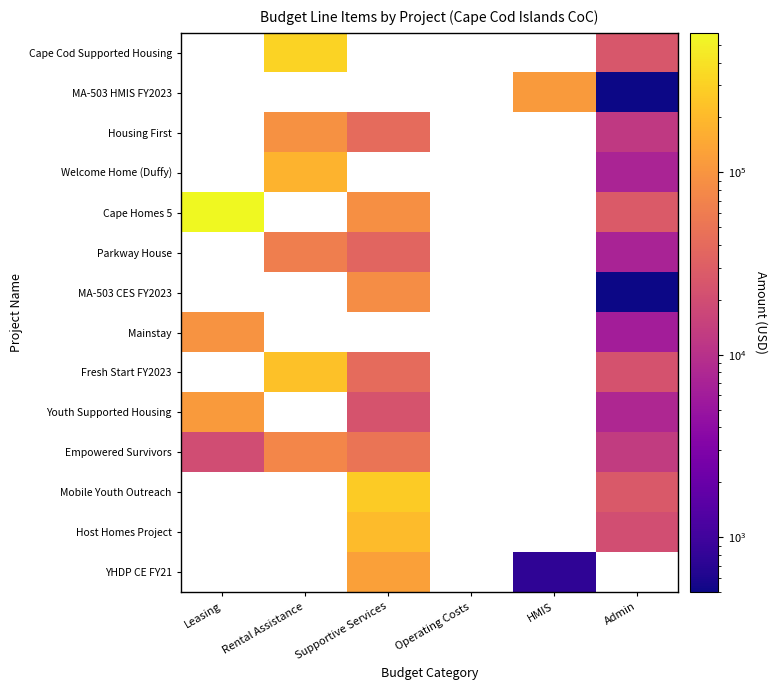

What is the sum of the Empowered Survivors values at Leasing and Admin?

33004.0